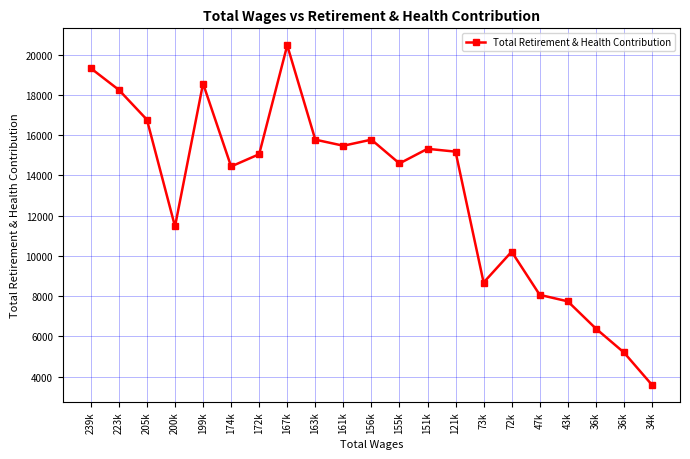

Reading right to left, extract all data points from this chart.

3593	5204	6392	7743	8065	10210	8678	15180	15321	14593	15776	15474	15776	20463	15053	14443	18565	11462	16766	18247	19322